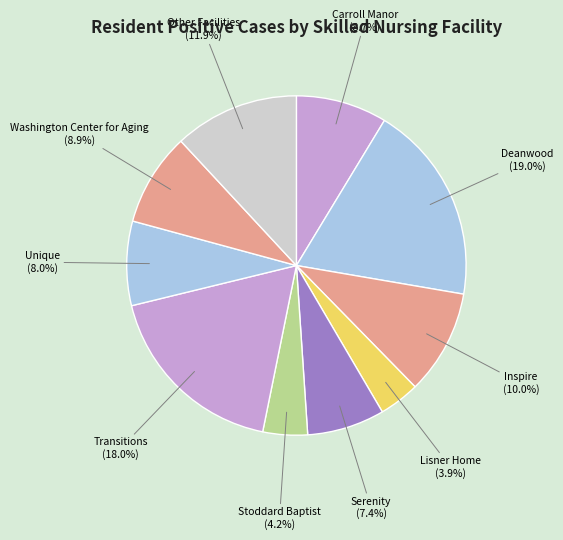

How many slices are in this pie chart?

10